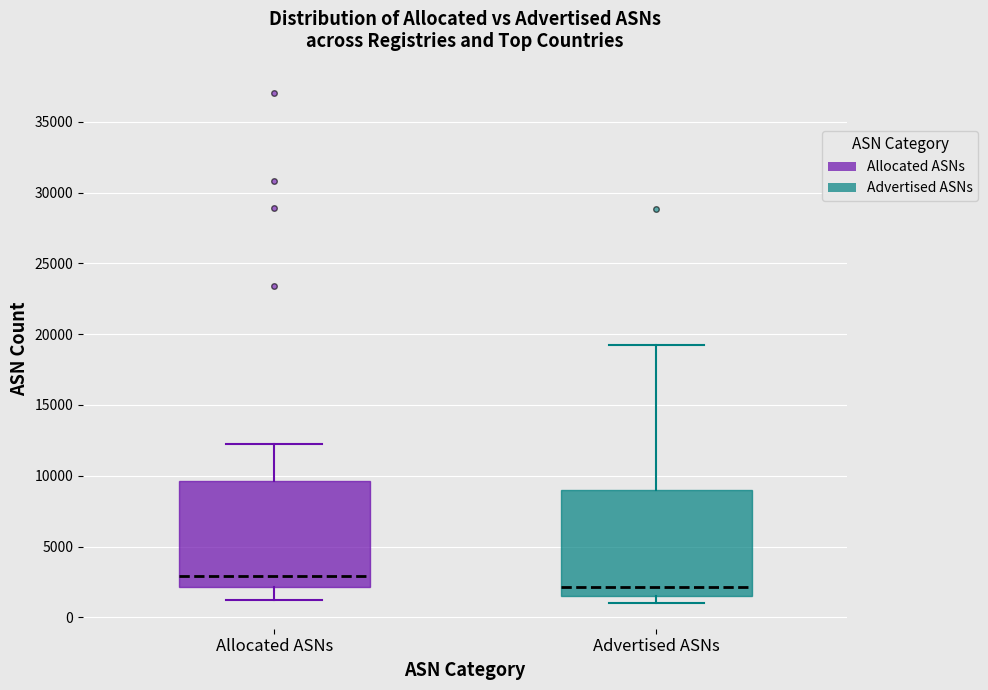

Which box's median line is the lowest?

Advertised ASNs